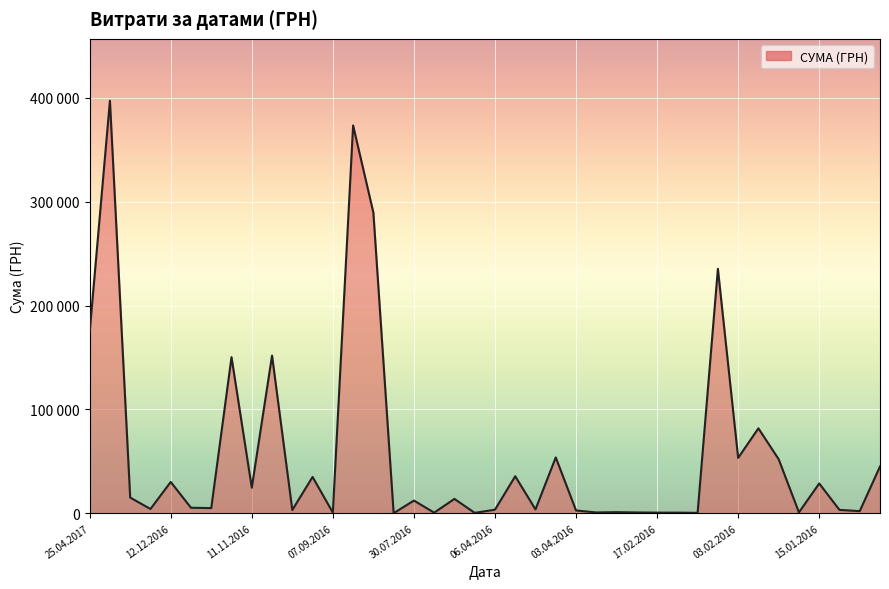

Does the chart have visible grid lines?

Yes